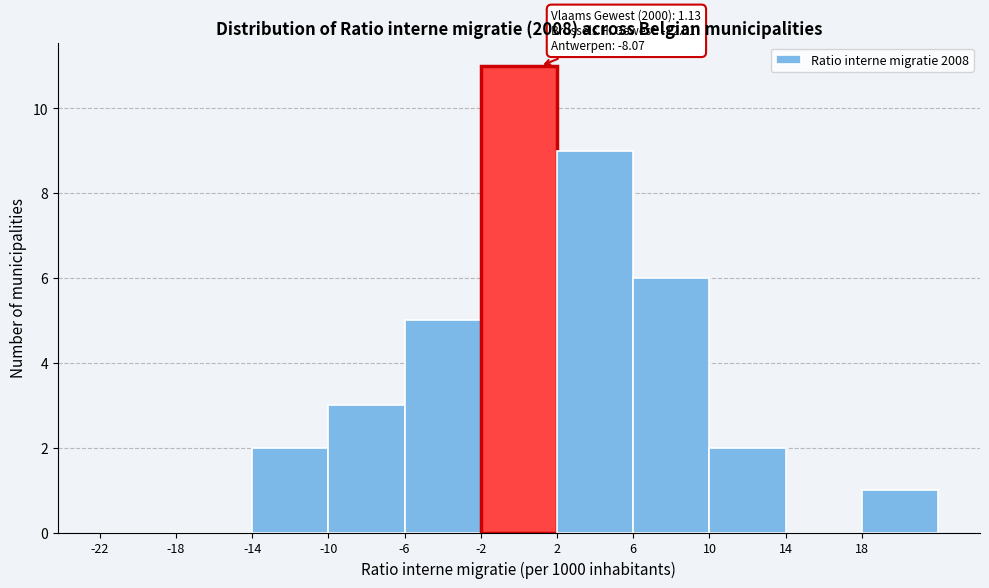

Over which range of the x-axis is the bar tallest?

-2 to 2